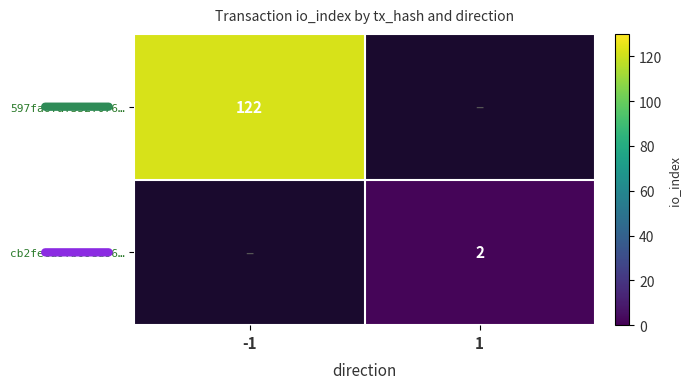

True or false: 597fa6faf352f076… has a value of 165 at -1.

False